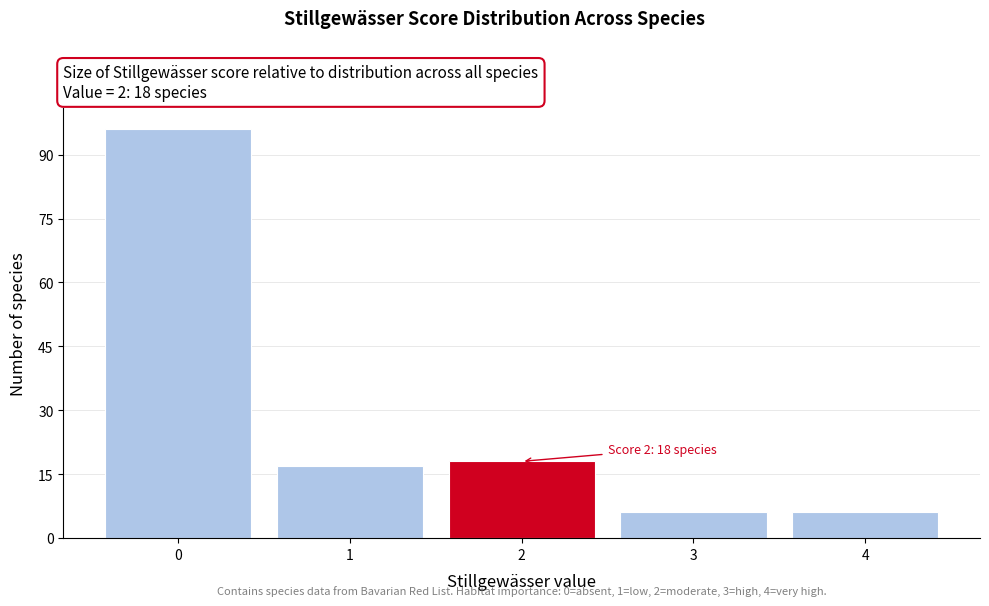

Reading right to left, what are all the values shown in this chart?

6	6	18	17	96